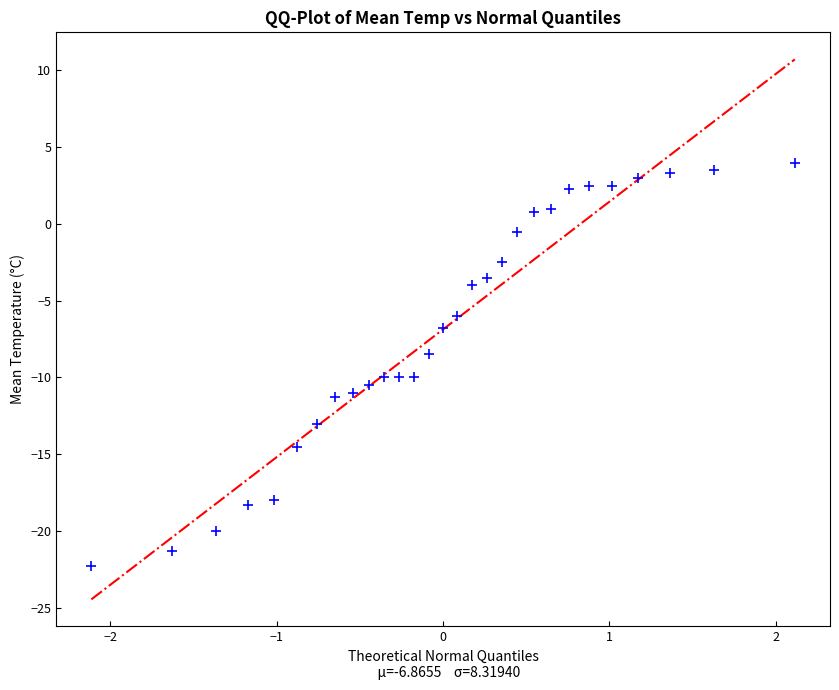

What is the range of Y values (max minus min)?

26.3